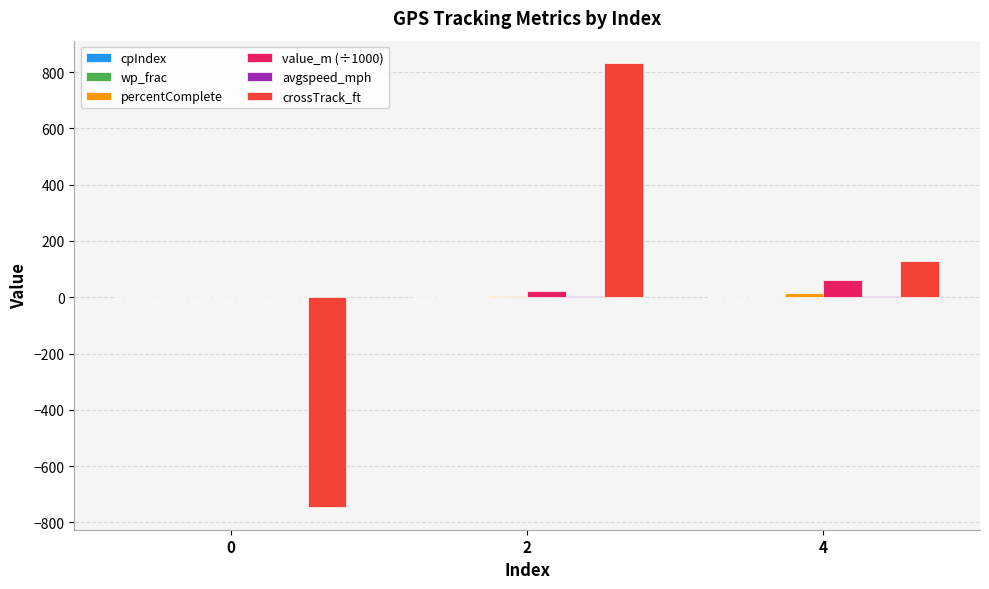

True or false: crossTrack_ft has a value of -1290.3 at 0.

False